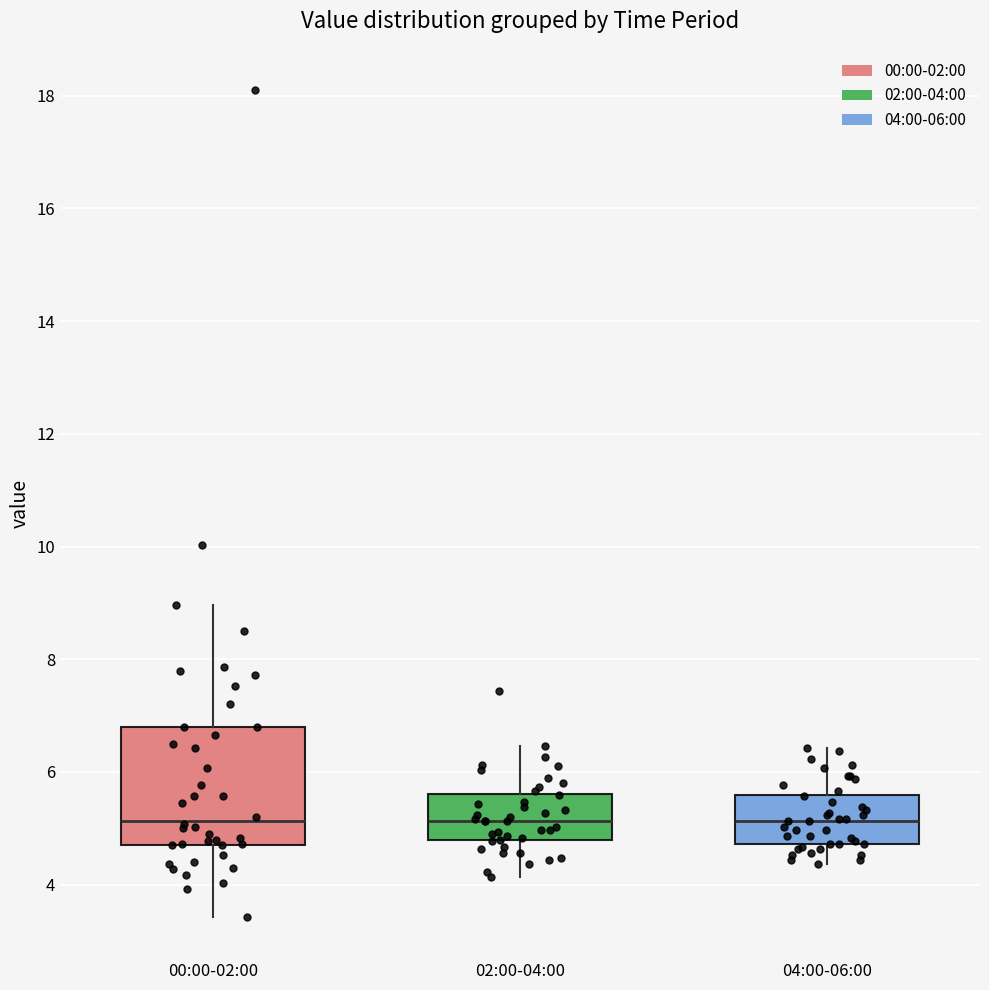

Reading left to right, transcribe this box plot: for each box, give where its median line is, the range the box spans, and where its two whiskers end, as read against the y-axis. The values are not printed on the chart, so give them approximately, as read against the axis.

00:00-02:00: median 5.2, box 4.8 to 6.8, whiskers 3.4 to 9.0
02:00-04:00: median 5.2, box 4.8 to 5.6, whiskers 4.2 to 6.4
04:00-06:00: median 5.2, box 4.8 to 5.6, whiskers 4.4 to 6.4